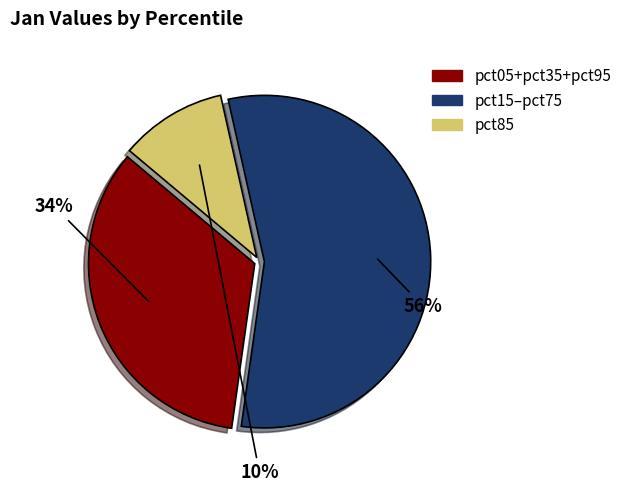

What percentage is the pct05+pct35+pct95 slice, to the nearest percent?

34%